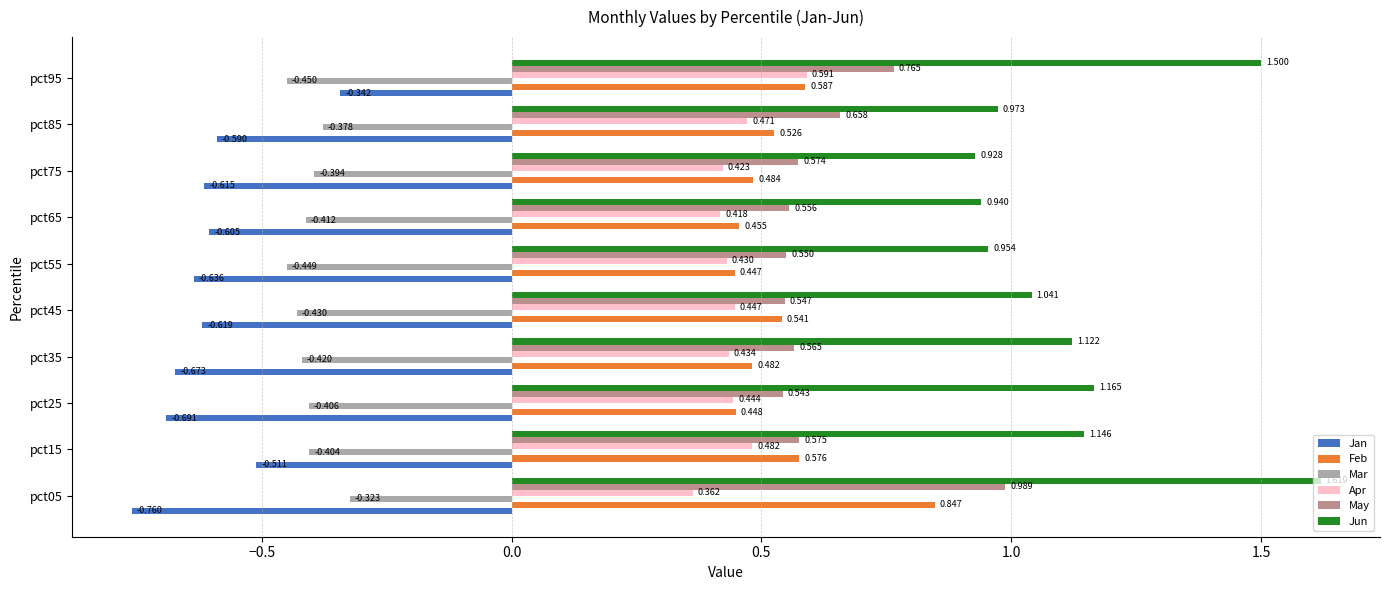

Which series has the largest range (max minus min)?

Jun